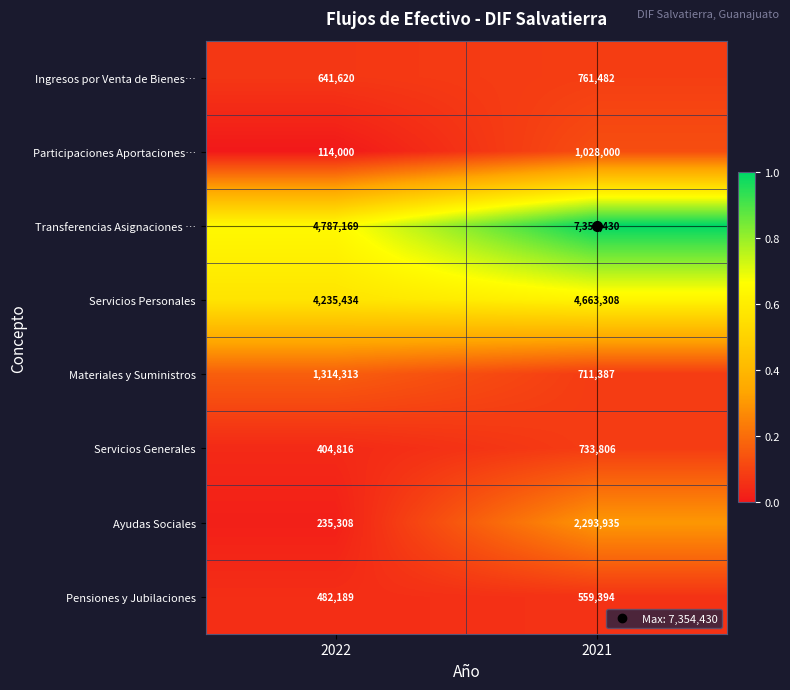

Which series has the largest total across all categories?

Transferencias Asignaciones …